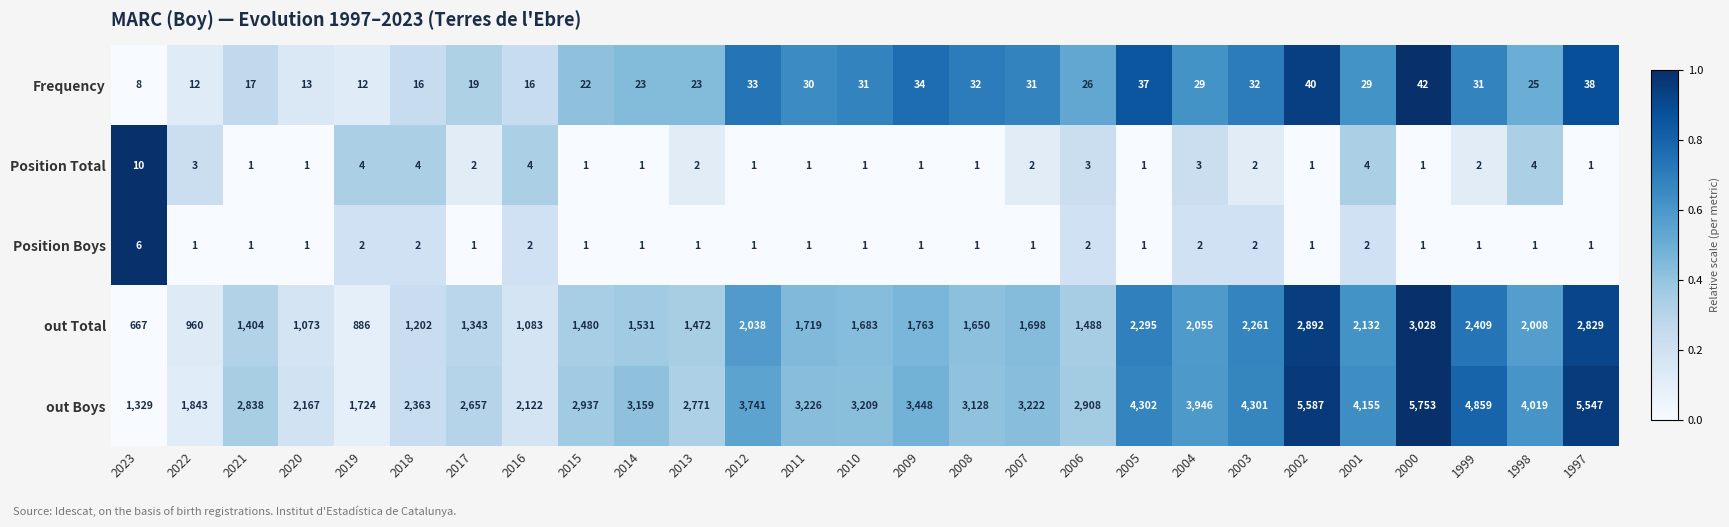

What is the difference between the second highest and minimum values in the out Boys series?

4258